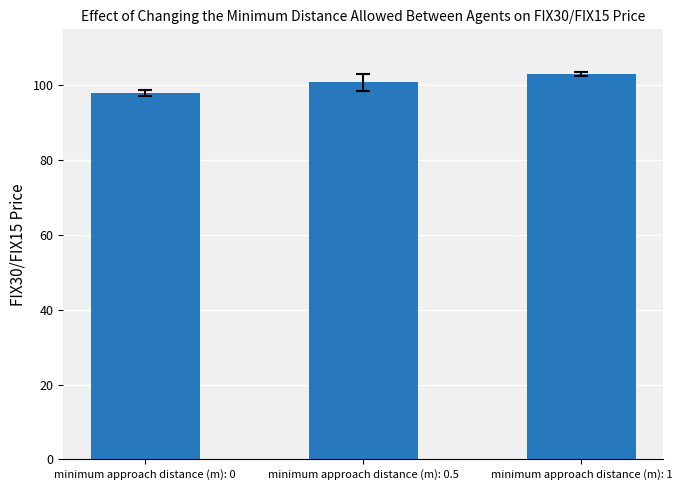

What is the difference between the maximum and minimum values?

5.1